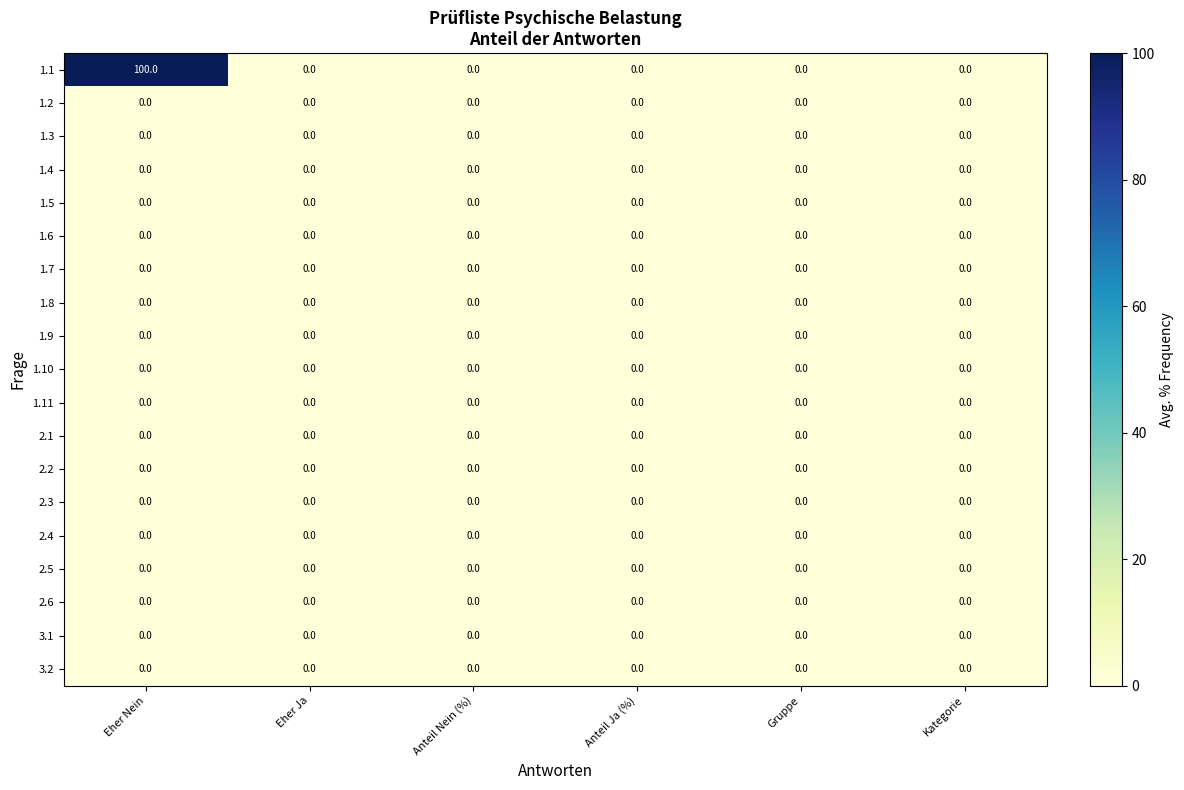

Which series has the largest total across all categories?

1.1